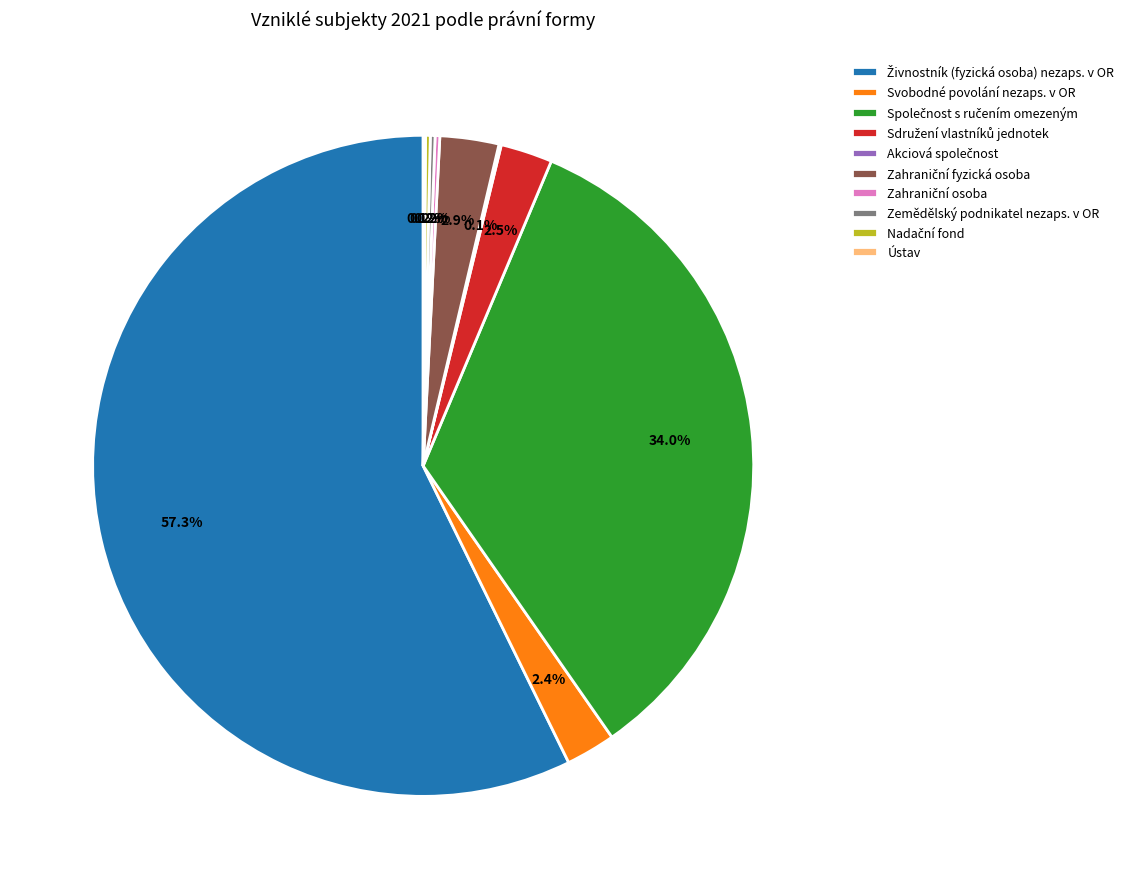

Is there any slice that represents more than half of the pie?

Yes